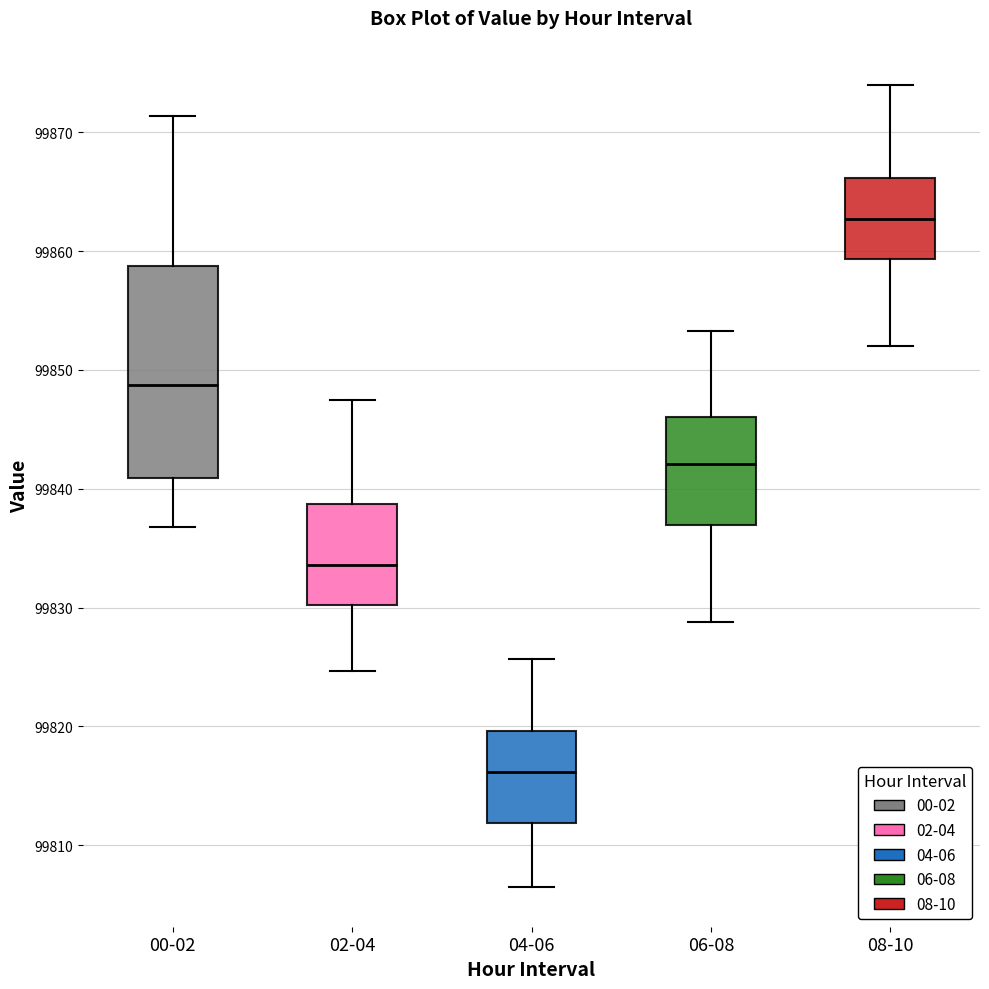

Comparing the boxes themselves (not the whiskers), which one is the tallest?

00-02